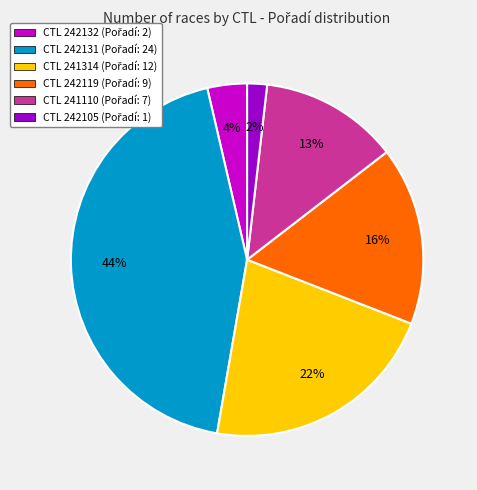

Is there any slice that represents more than half of the pie?

No